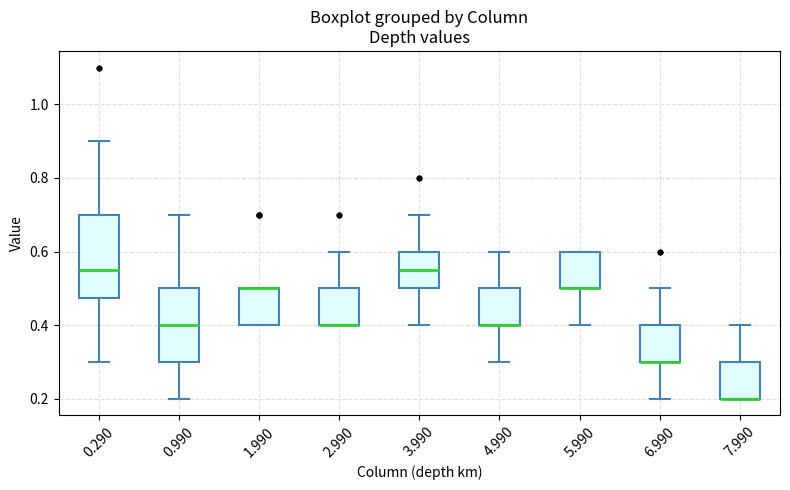

Reading left to right, read every box against the y-axis: the position of its median line, the range the box covers, and the ends of its whiskers. The values are not printed on the chart, so give them approximately, as read against the axis.

0.290: median 0.56, box 0.48 to 0.70, whiskers 0.30 to 0.90
0.990: median 0.40, box 0.30 to 0.50, whiskers 0.20 to 0.70
1.990: median 0.50 (drawn on the box's upper edge), box 0.40 to 0.50, whiskers 0.40 to 0.50
2.990: median 0.40 (drawn on the box's lower edge), box 0.40 to 0.50, whiskers 0.40 to 0.60
3.990: median 0.56, box 0.50 to 0.60, whiskers 0.40 to 0.70
4.990: median 0.40 (drawn on the box's lower edge), box 0.40 to 0.50, whiskers 0.30 to 0.60
5.990: median 0.50 (drawn on the box's lower edge), box 0.50 to 0.60, whiskers 0.40 to 0.60
6.990: median 0.30 (drawn on the box's lower edge), box 0.30 to 0.40, whiskers 0.20 to 0.50
7.990: median 0.20 (drawn on the box's lower edge), box 0.20 to 0.30, whiskers 0.20 to 0.40